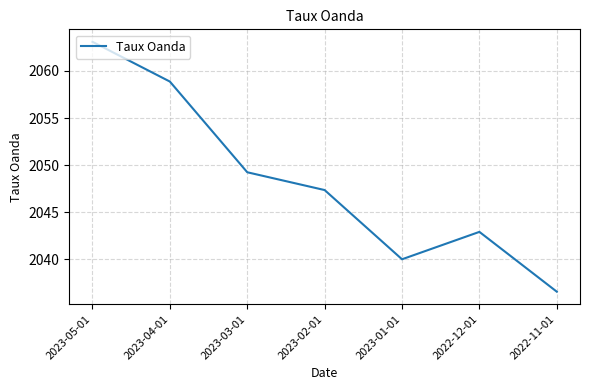

Count the number of values greater than 2047.

4